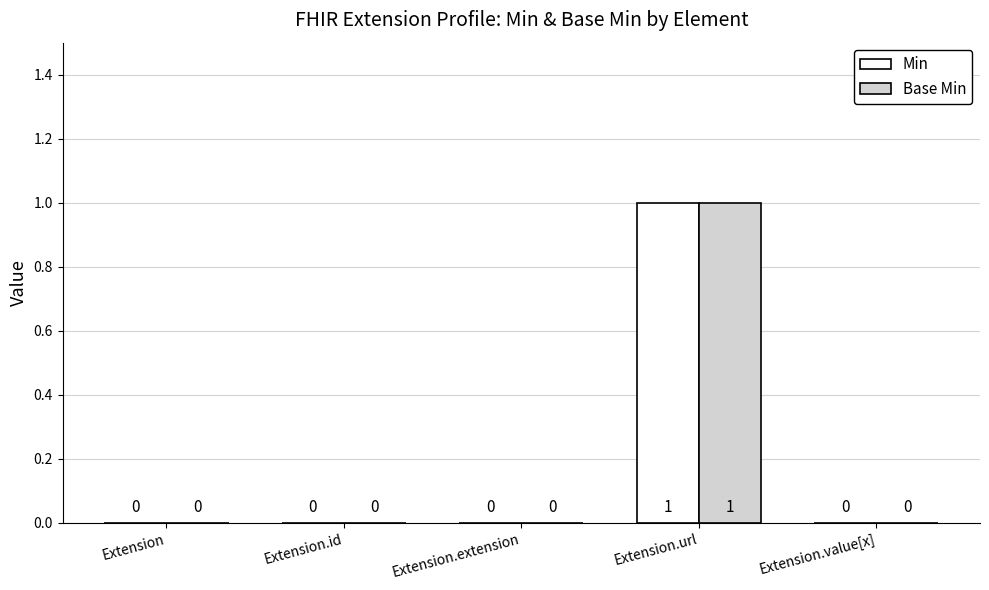

Which category has the highest value across all series?

Extension.url